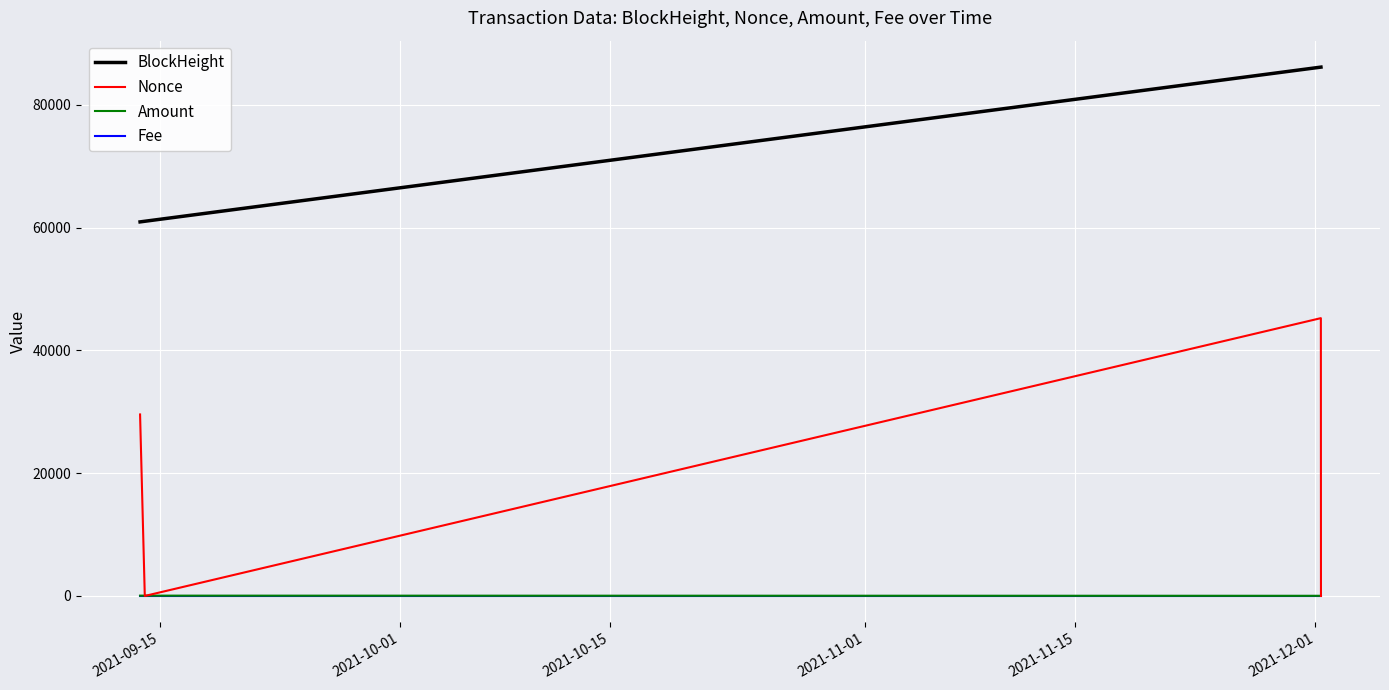

Which series has the largest total across all categories?

BlockHeight